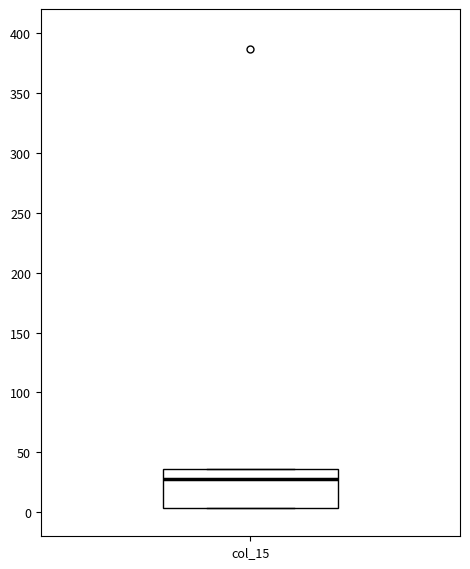

Read this box plot against the y-axis: the position of the median line, the range covered by the box, and the ends of both whiskers. The values are not printed on the chart, so give them approximately, as read against the axis.

median 30, box 5 to 35, whiskers 5 to 35